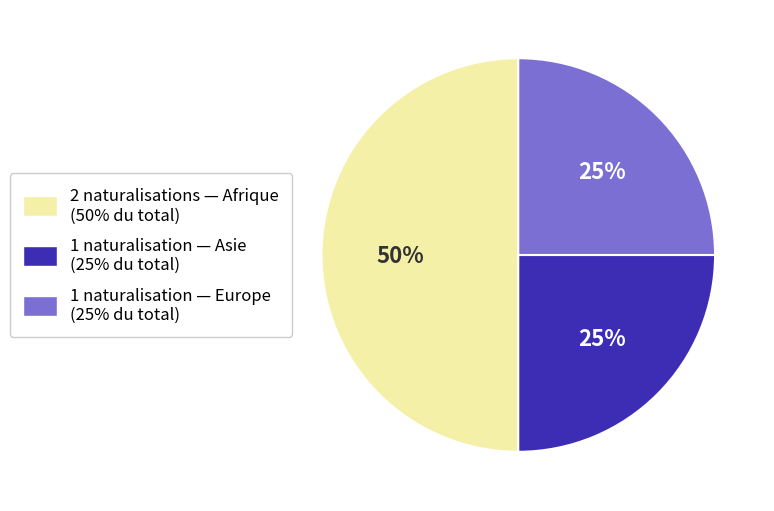

To the nearest percent, what is the difference between the largest and smallest slice percentages?

25%